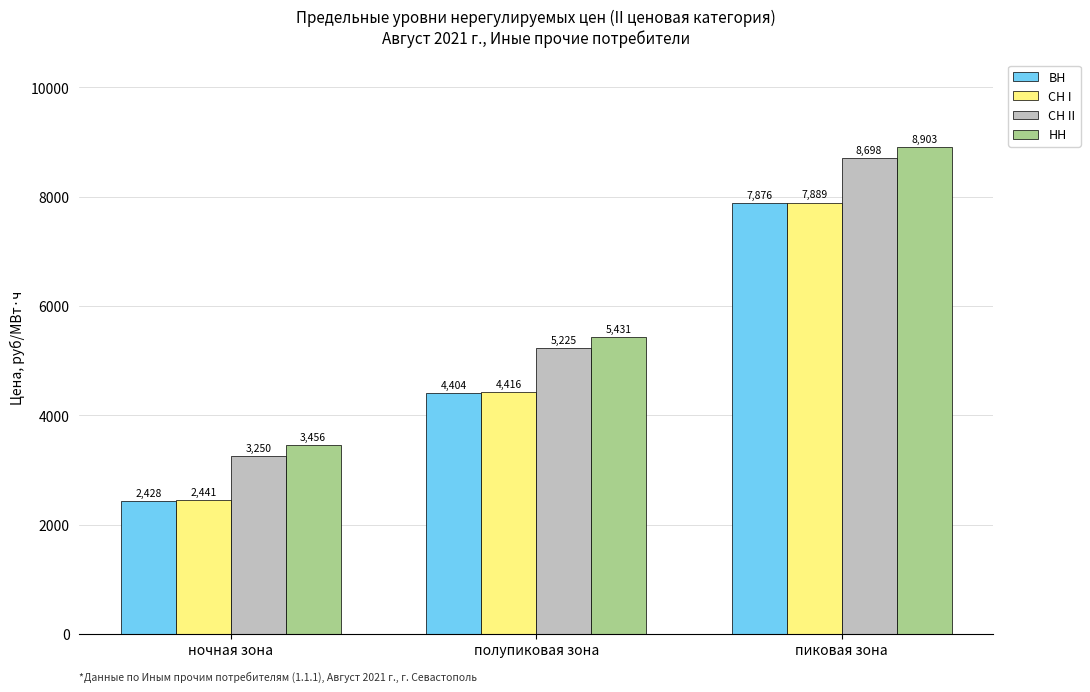

Rank the series by their maximum value, from lowest to highest.

ВН, СН I, СН II, НН